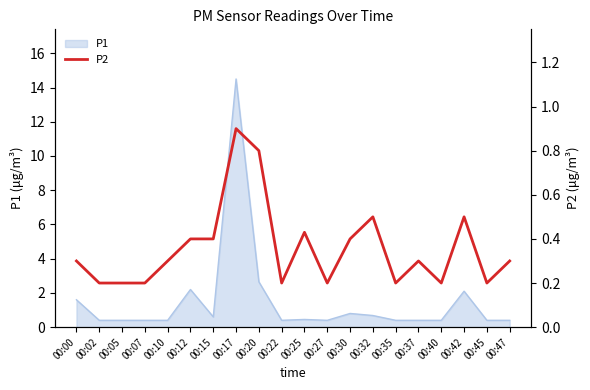

Count the number of categories in the chart.

20